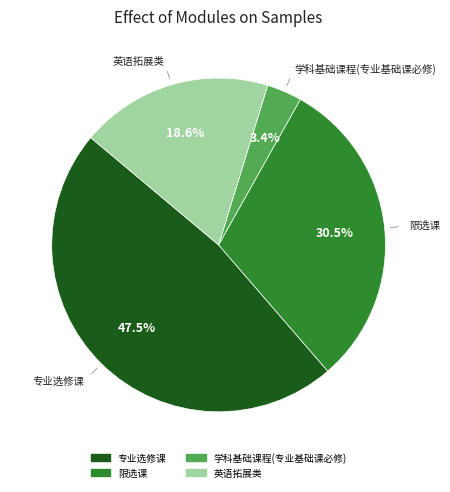

How many slices are in this pie chart?

4